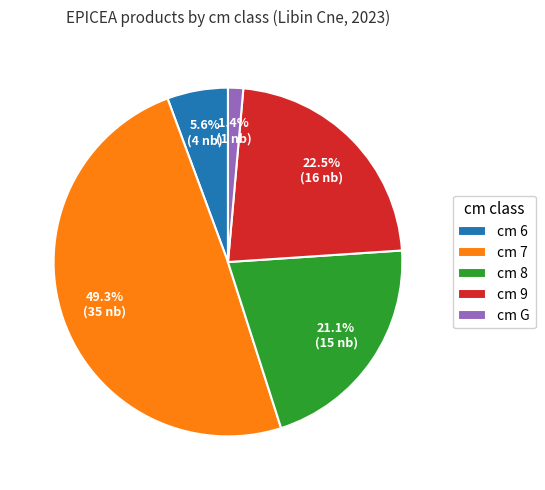

What is the total percentage of cm G and cm 9?

23.9%